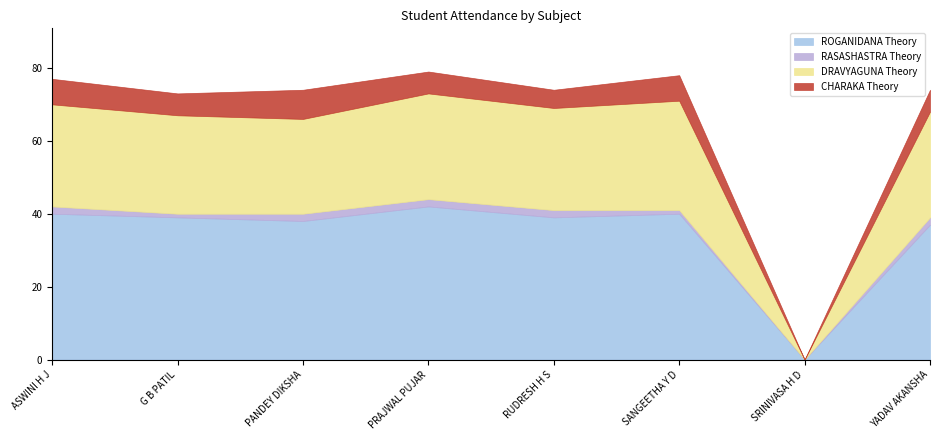

Reading left to right, list all the values displayed in this chart.

ROGANIDANA Theory: ASWINI H J=40	G B PATIL=39	PANDEY DIKSHA=38	PRAJWAL PUJAR=42	RUDRESH H S=39	SANGEETHA Y D=40	SRINIVASA H D=0	YADAV AKANSHA=37
RASASHASTRA Theory: ASWINI H J=2	G B PATIL=1	PANDEY DIKSHA=2	PRAJWAL PUJAR=2	RUDRESH H S=2	SANGEETHA Y D=1	SRINIVASA H D=0	YADAV AKANSHA=2
DRAVYAGUNA Theory: ASWINI H J=28	G B PATIL=27	PANDEY DIKSHA=26	PRAJWAL PUJAR=29	RUDRESH H S=28	SANGEETHA Y D=30	SRINIVASA H D=0	YADAV AKANSHA=29
CHARAKA Theory: ASWINI H J=7	G B PATIL=6	PANDEY DIKSHA=8	PRAJWAL PUJAR=6	RUDRESH H S=5	SANGEETHA Y D=7	SRINIVASA H D=0	YADAV AKANSHA=6